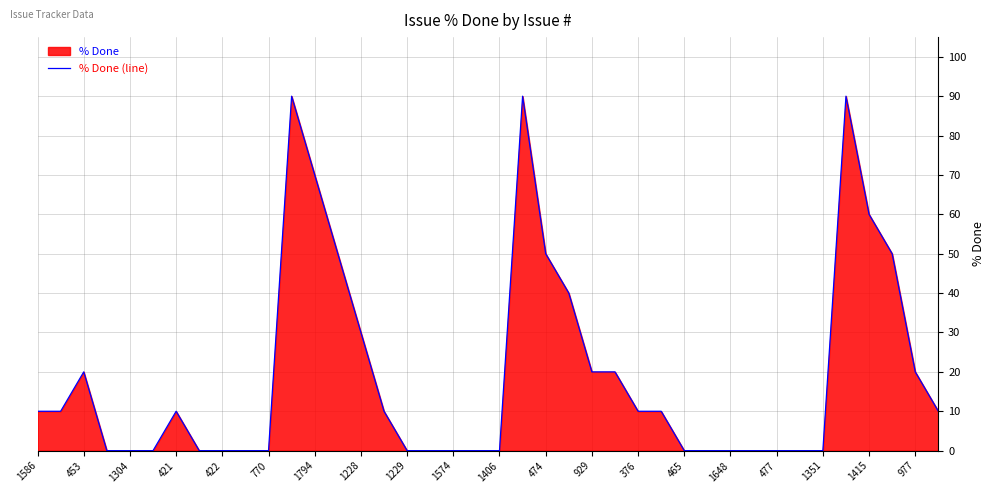

What is the change in value from 1304 to 421?

+10